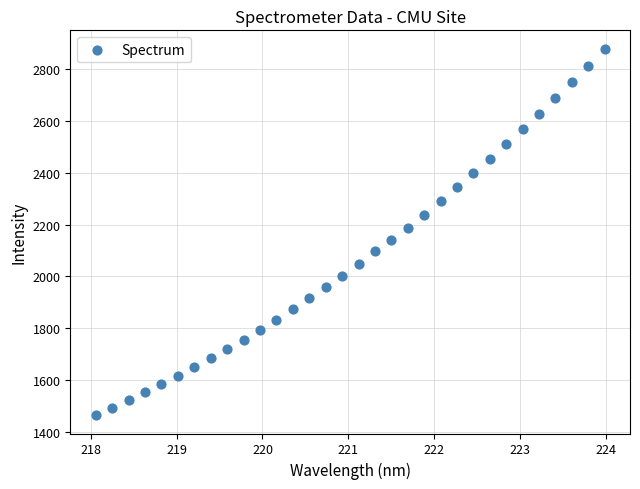

What is the range of Y values (max minus min)?

1417.0